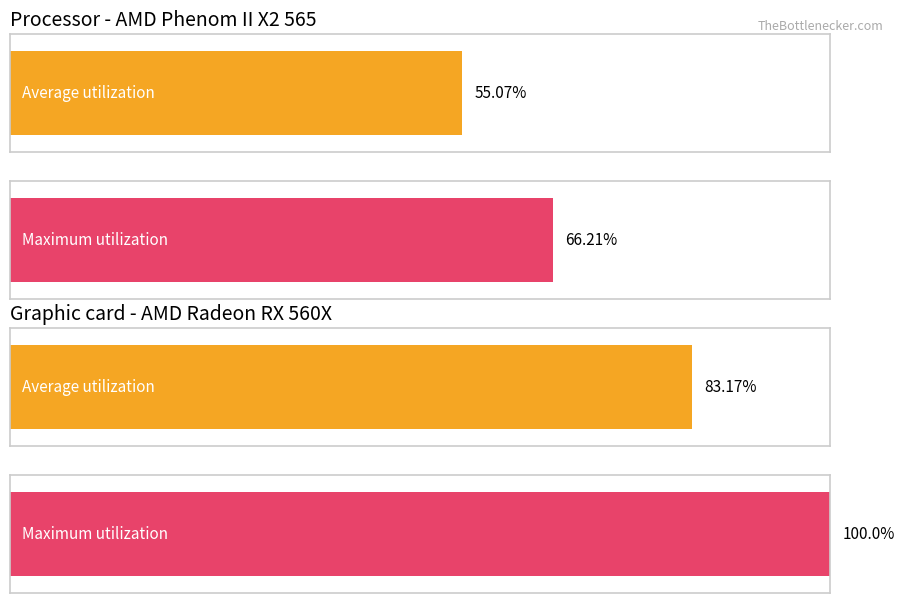

The value of Average utilization at 6 is 15.8. True or false?

False